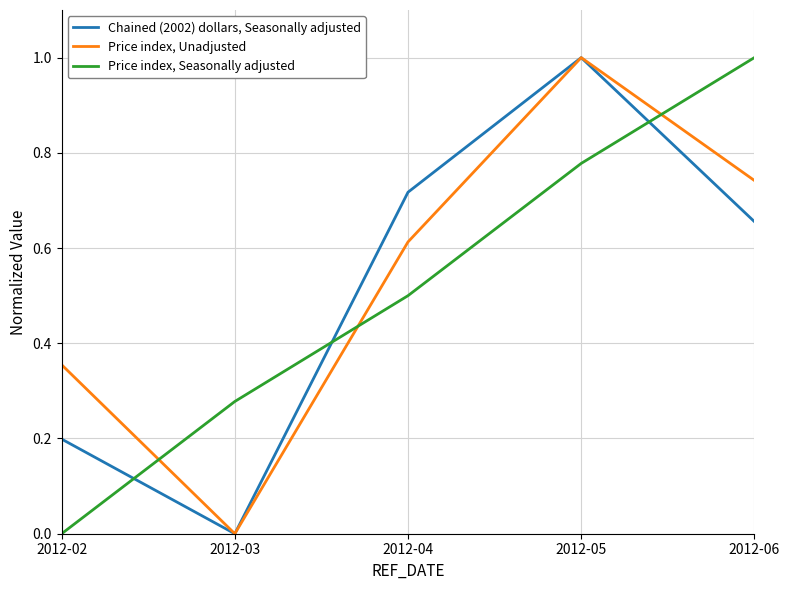

What are all the series names shown in the legend?

Chained (2002) dollars, Seasonally adjusted, Price index, Unadjusted, Price index, Seasonally adjusted